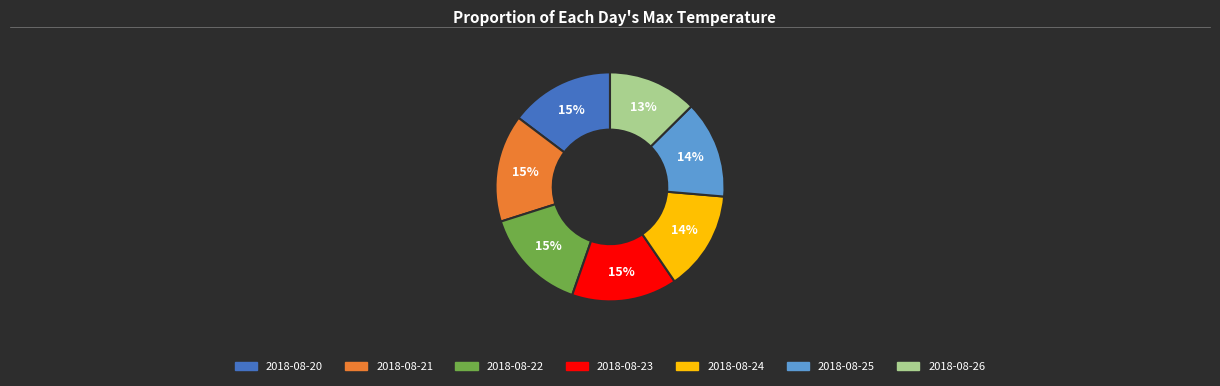

What percentage is the 2018-08-22 slice, to the nearest percent?

15%